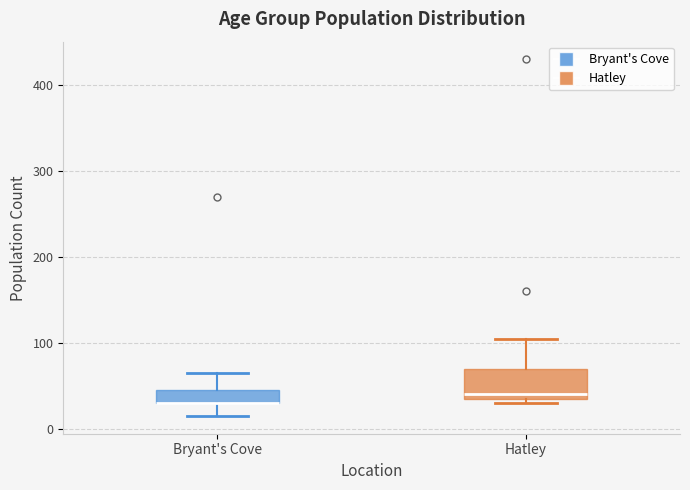

Comparing the boxes themselves (not the whiskers), which one is the tallest?

Hatley